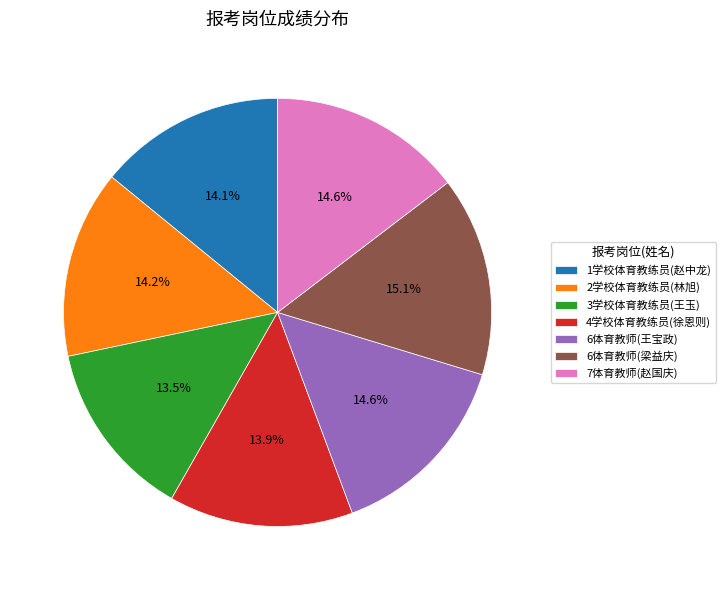

Does any single category account for the majority?

No